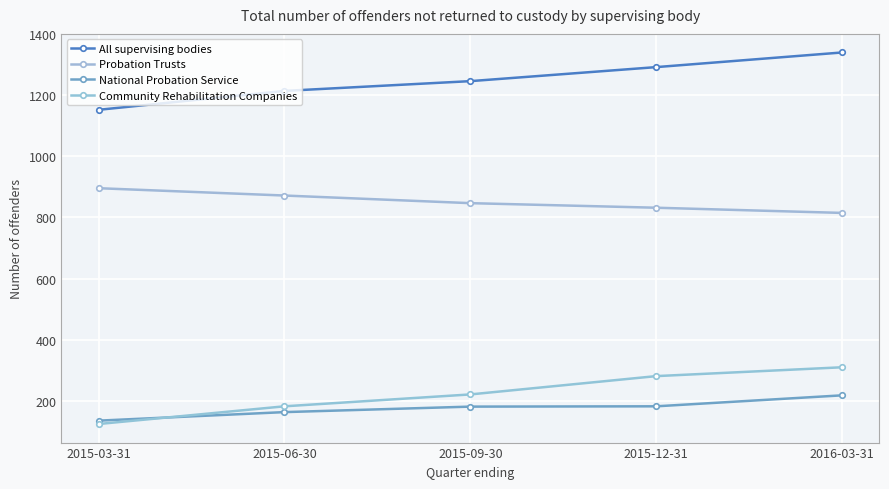

How many lines are shown in the chart?

4